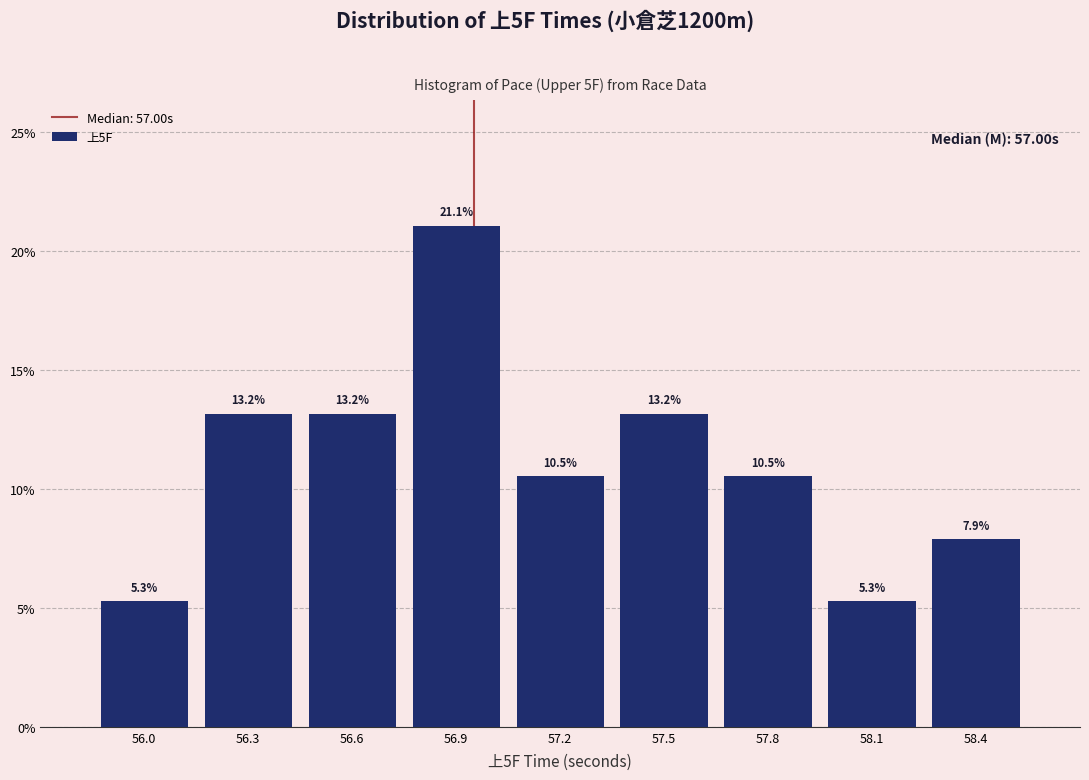

Reading left to right, extract all data points from this chart.

5.3	13.2	13.2	21.1	10.5	13.2	10.5	5.3	7.9